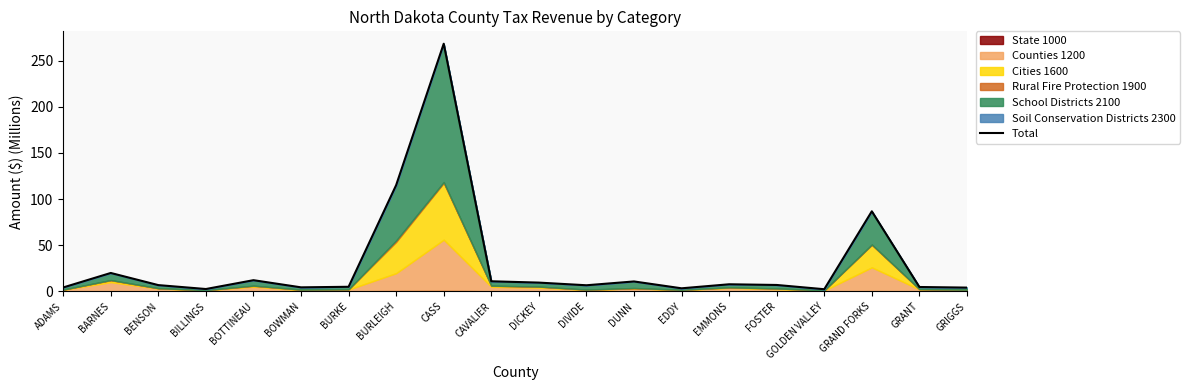

At which category does the data reach its first local peak?

BARNES